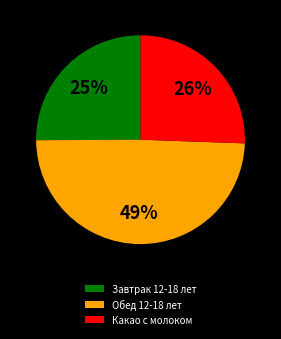

What is the largest slice in the pie chart?

Обед 12-18 лет